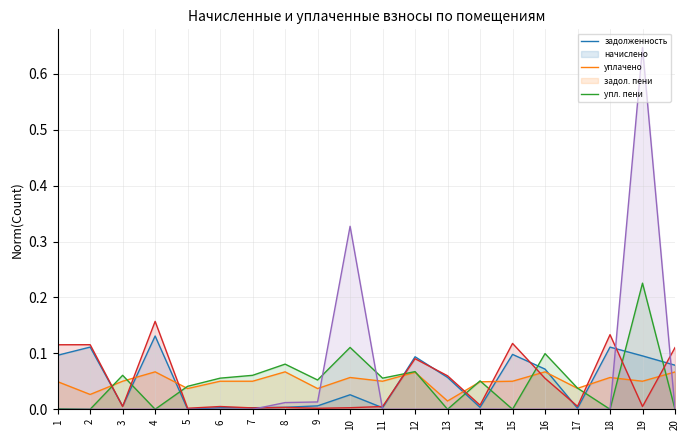

In задолженность, how many points are higher than both neighbors (excluding endpoints)?

7